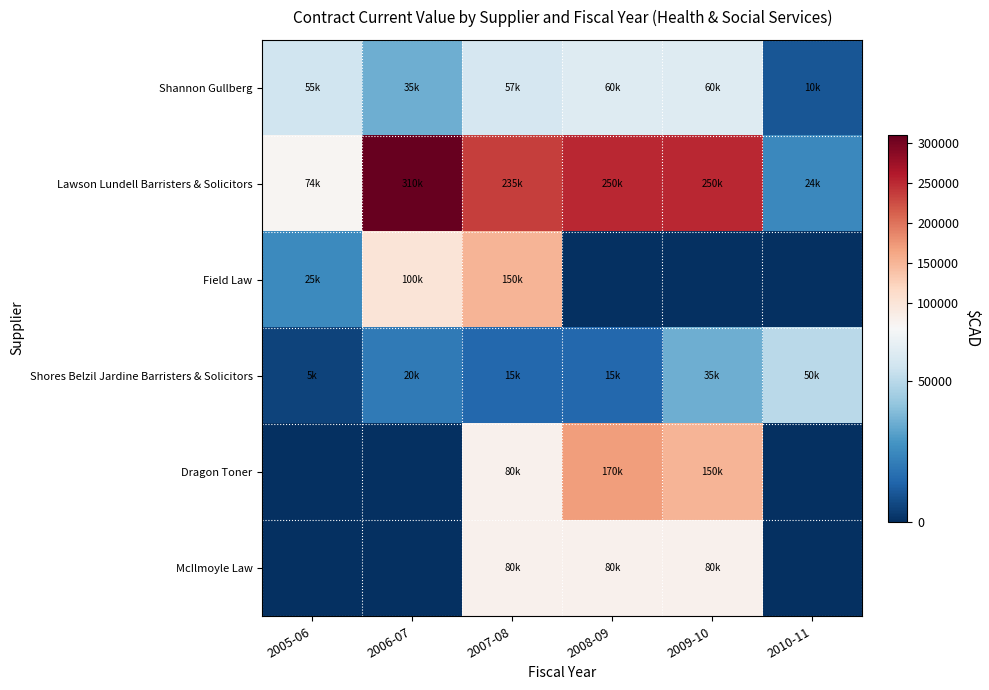

At which category is the sum across all series the highest?

2007-08